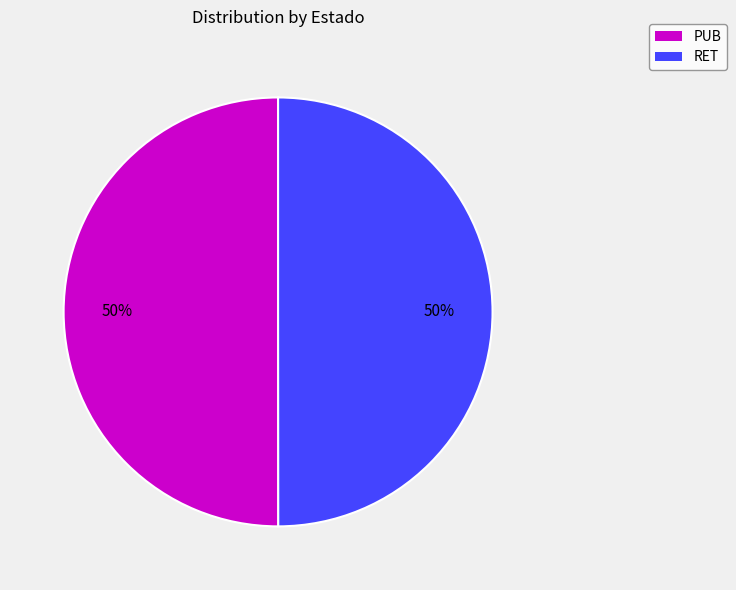

How many segments does this pie chart have?

2